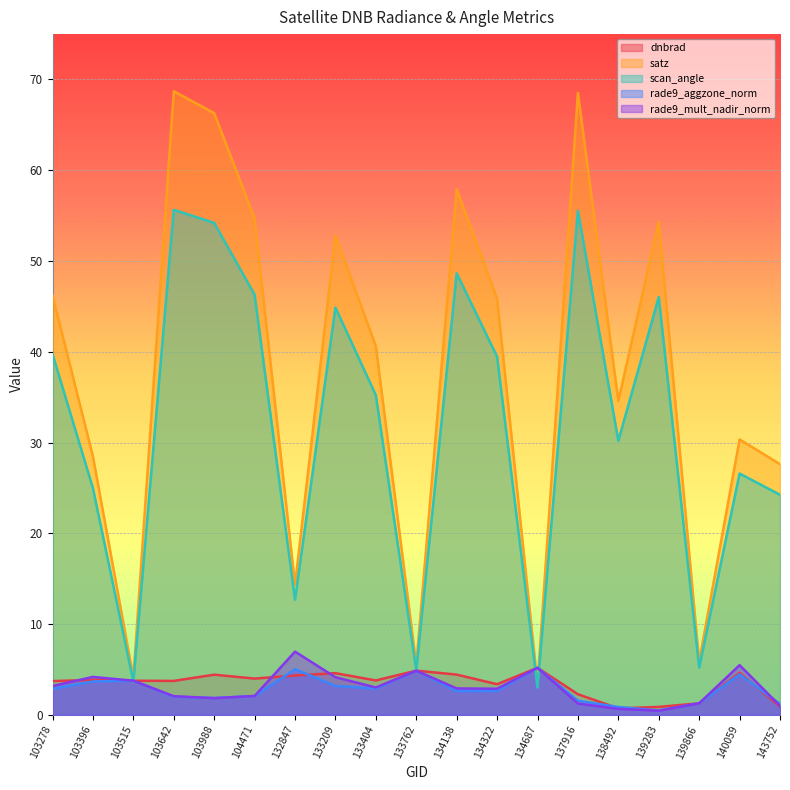

What is the maximum value shown in the chart?

68.7